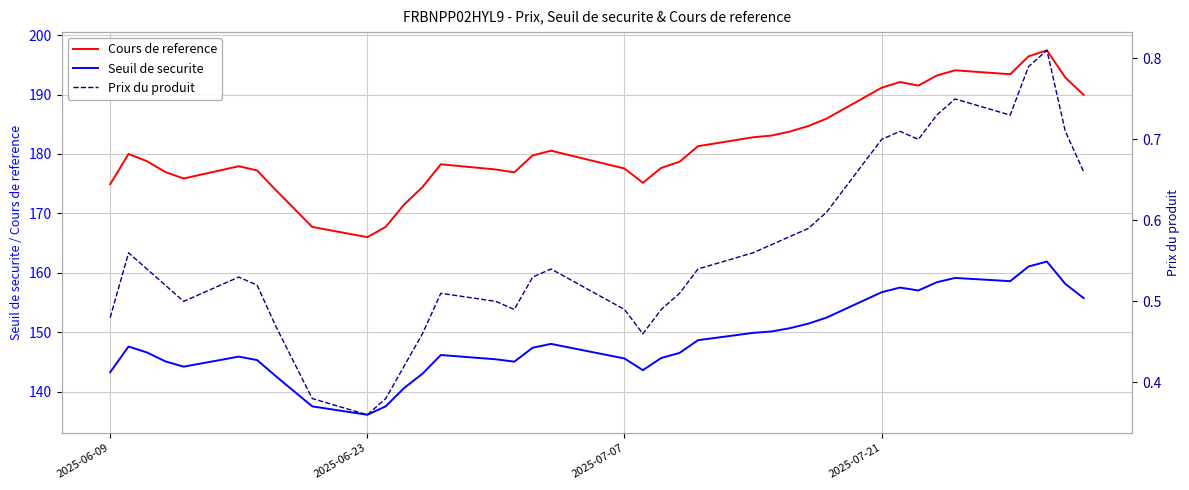

True or false: Seuil de securite has a value of 143.3 at 2025-06-09.

True